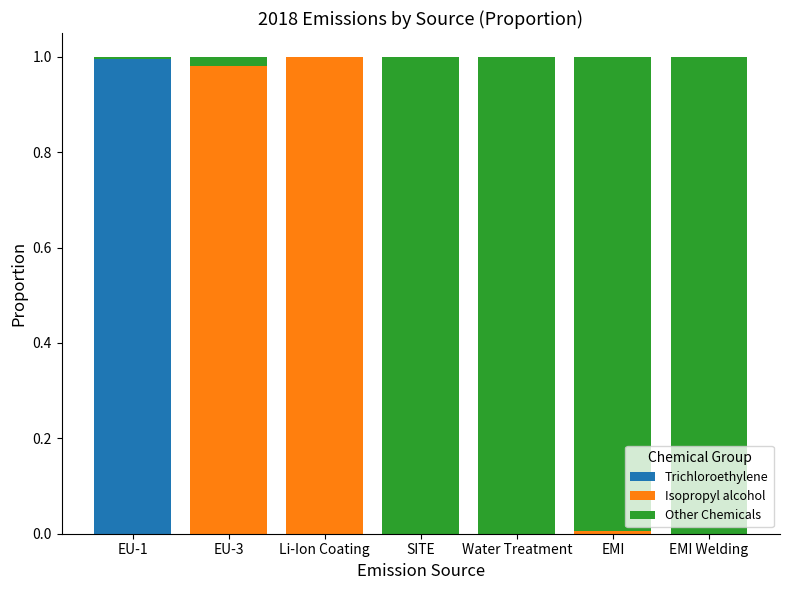

True or false: Trichloroethylene has a value of -0.3 at EMI Welding.

False